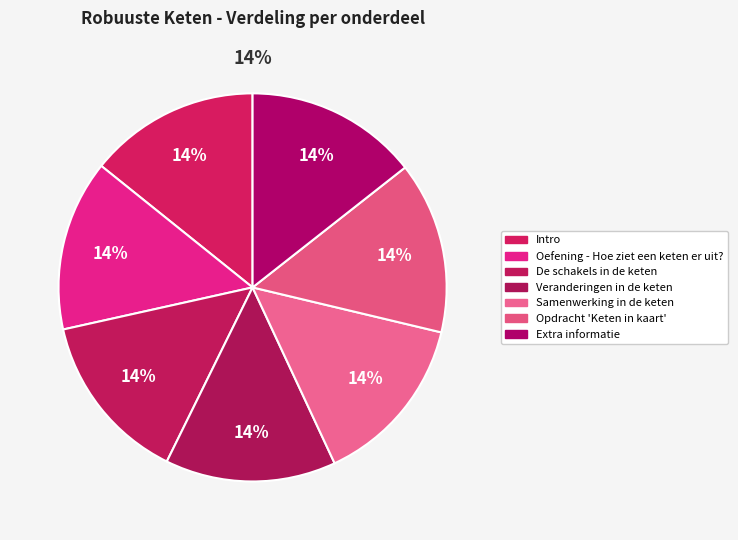

Which slice is the smallest?

Intro